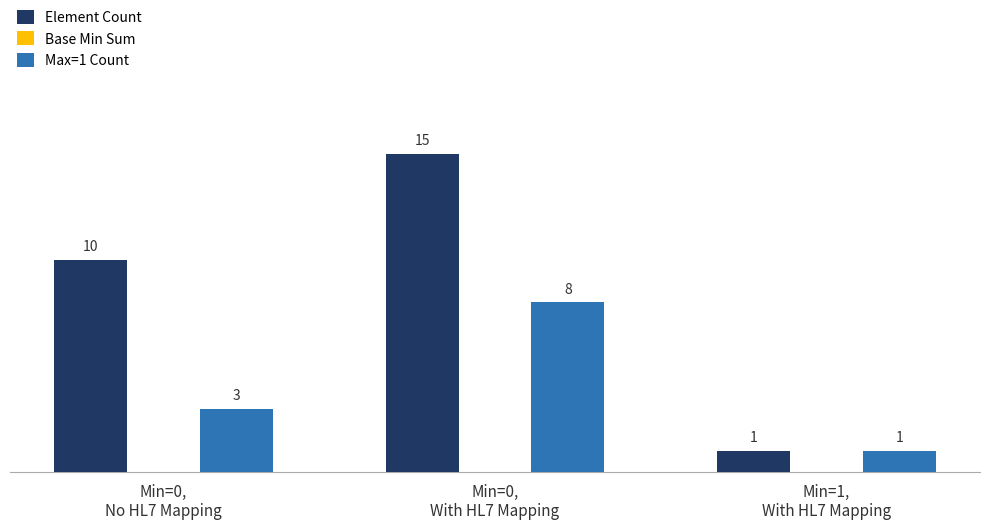

The Max=1 Count series shows 4 at Min=0,
No HL7 Mapping. True or false?

False